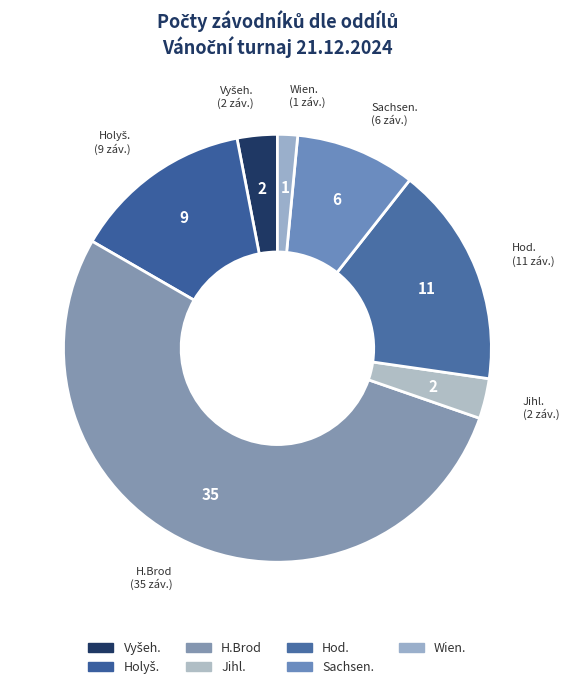

Which category accounts for the majority?

H.Brod